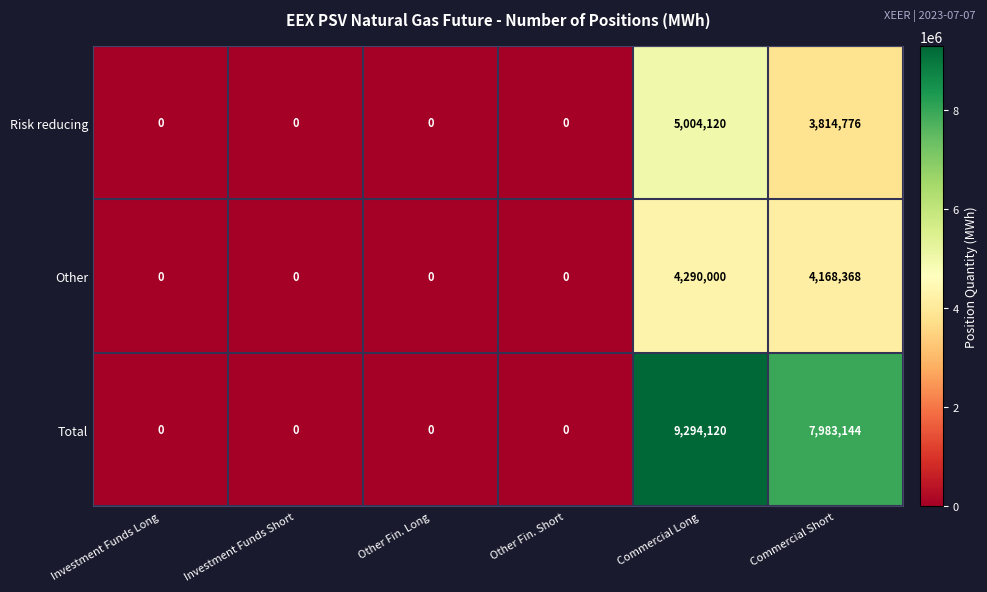

Reading right to left, what are all the values shown in this chart?

Risk reducing: Commercial Short=3814776	Commercial Long=5004120	Other Fin. Short=0	Other Fin. Long=0	Investment Funds Short=0	Investment Funds Long=0
Other: Commercial Short=4168368	Commercial Long=4290000	Other Fin. Short=0	Other Fin. Long=0	Investment Funds Short=0	Investment Funds Long=0
Total: Commercial Short=7983144	Commercial Long=9294120	Other Fin. Short=0	Other Fin. Long=0	Investment Funds Short=0	Investment Funds Long=0